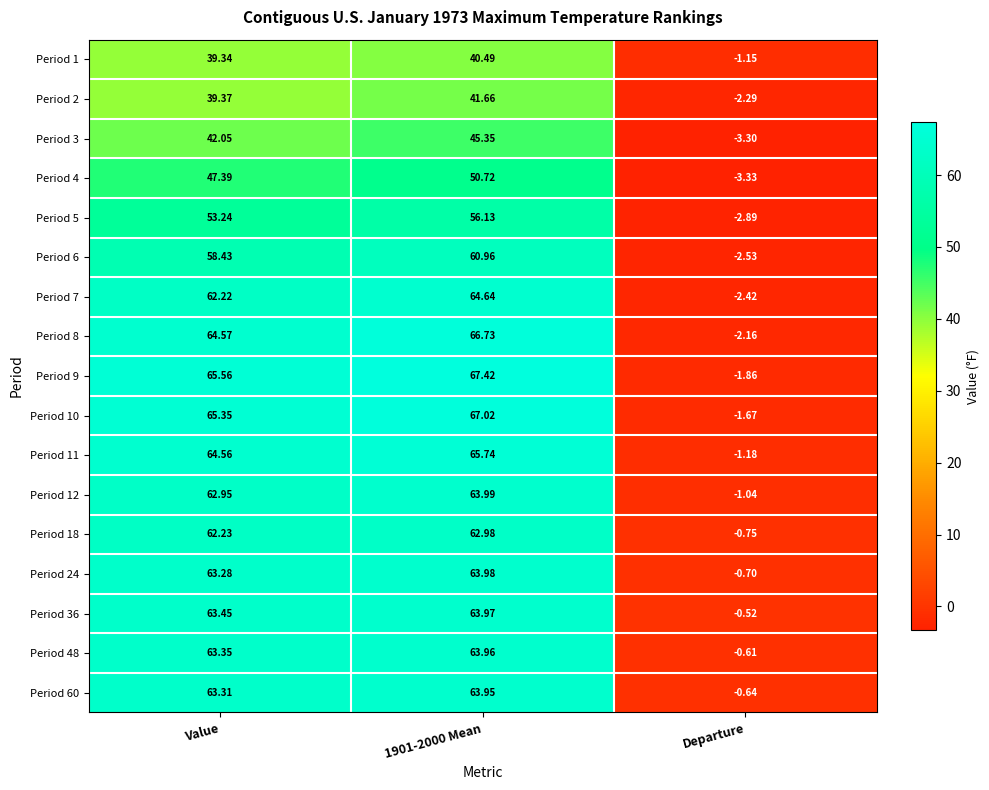

What is the spread (max minus min) of values at Departure?

2.8